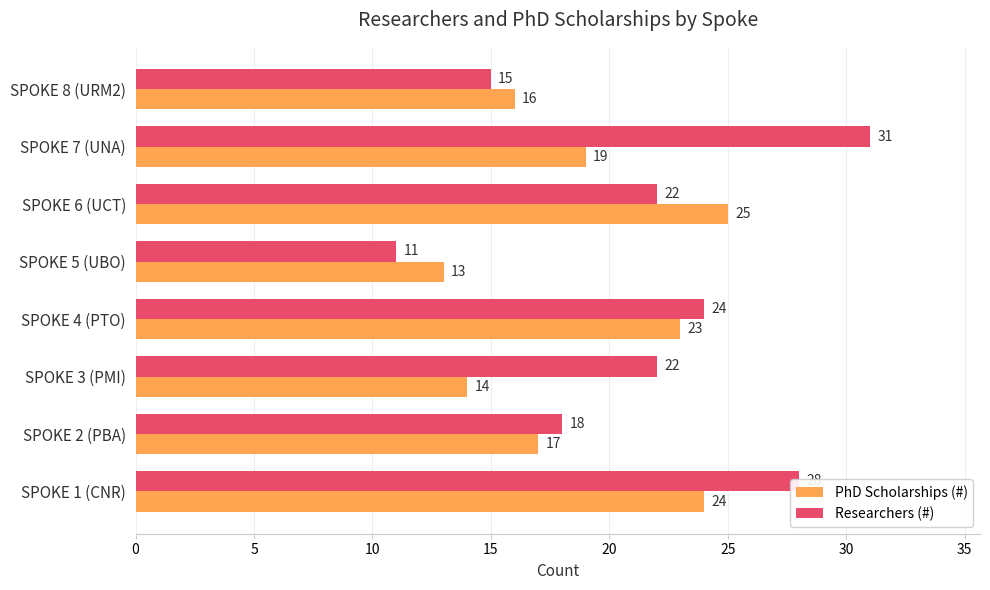

What are all the series names shown in the legend?

PhD Scholarships (#), Researchers (#)